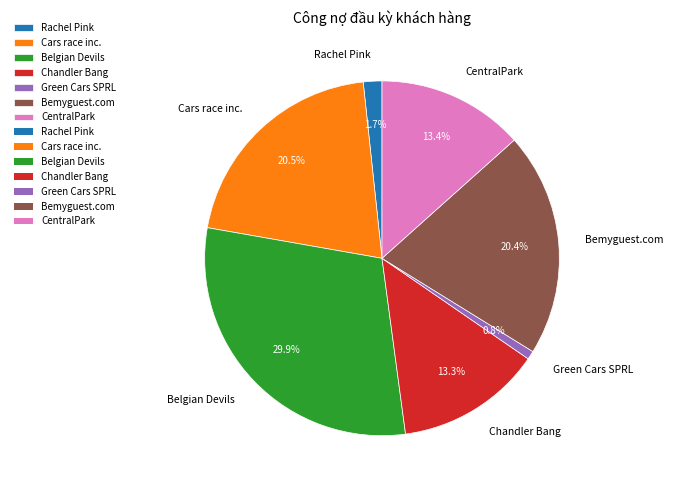

To the nearest percent, what is the difference between the largest and smallest slice percentages?

29%